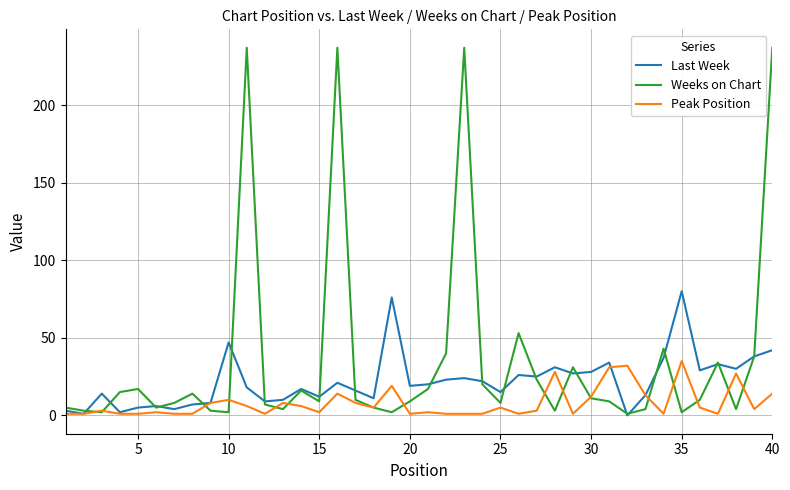

What are all the series names shown in the legend?

Last Week, Weeks on Chart, Peak Position